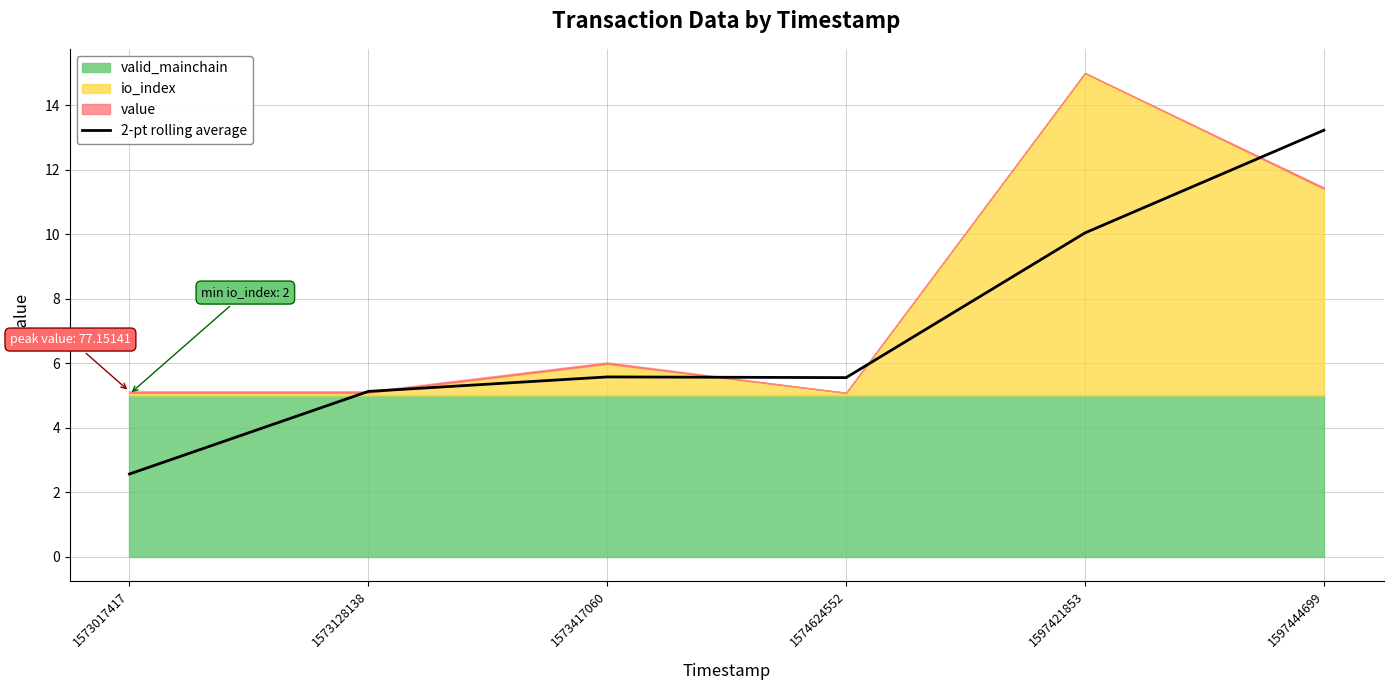

What is the difference between the maximum and second lowest values?

8.1